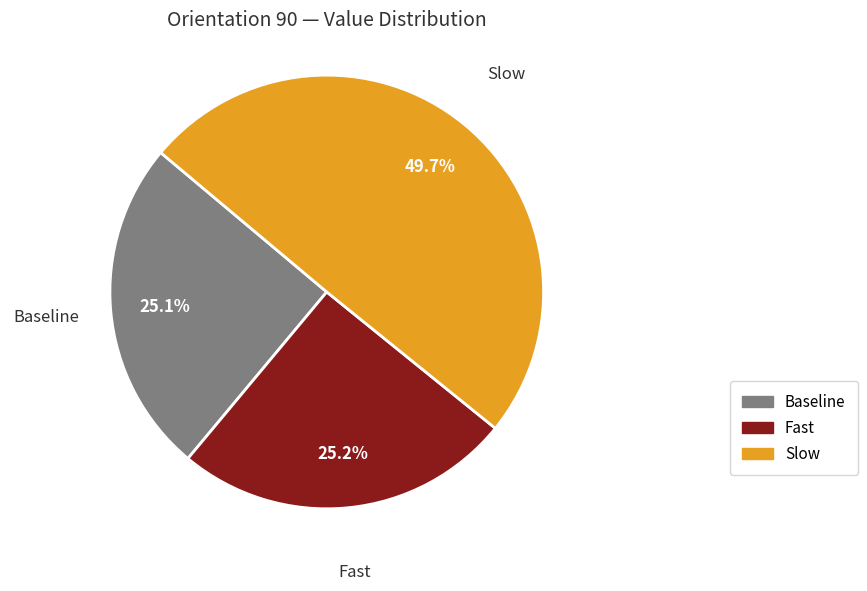

What portion of the pie excludes Fast?

74.8%